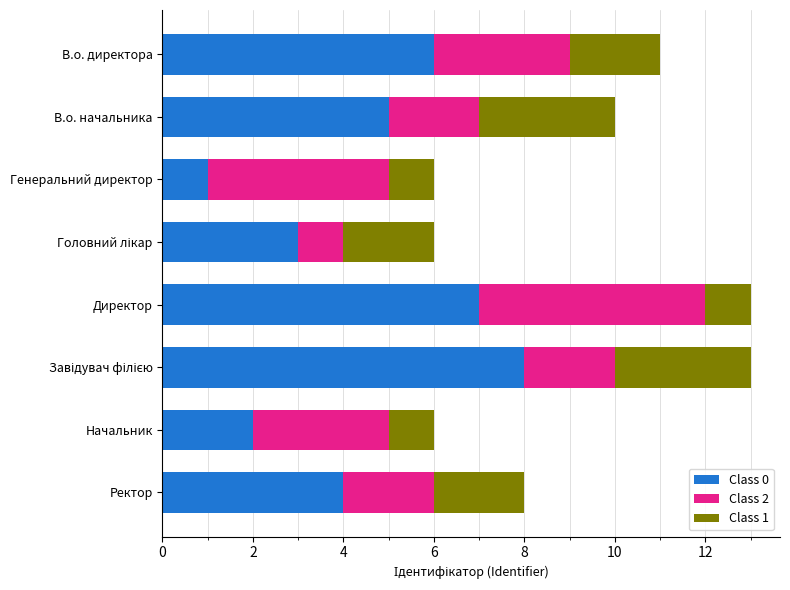

The Class 0 series shows 6 at В.о. директора. True or false?

True